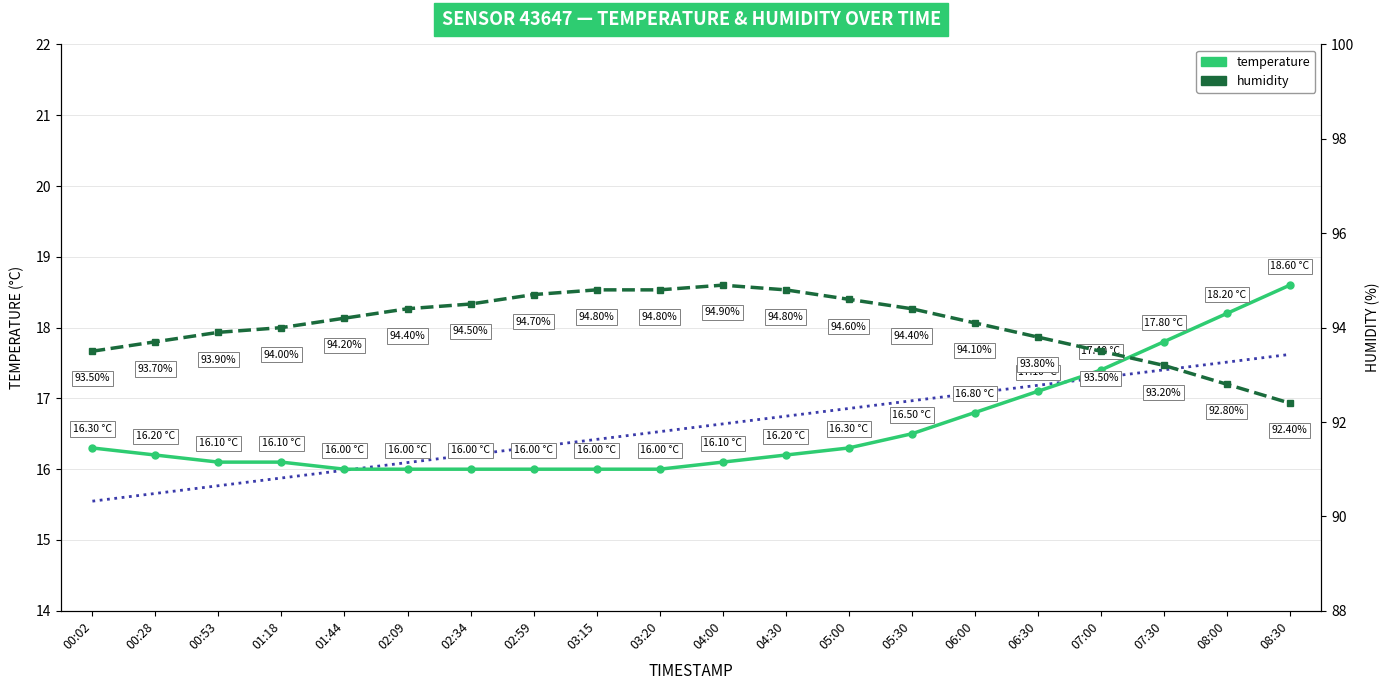

What is the label of the 12th point from the left?

04:30